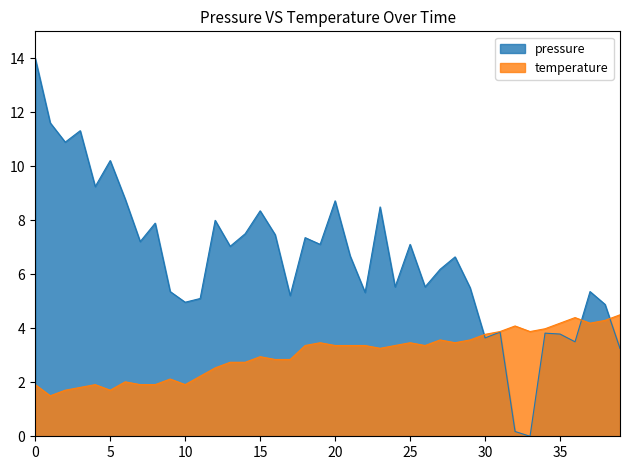

At how many categories does at least one series exceed 4?

36